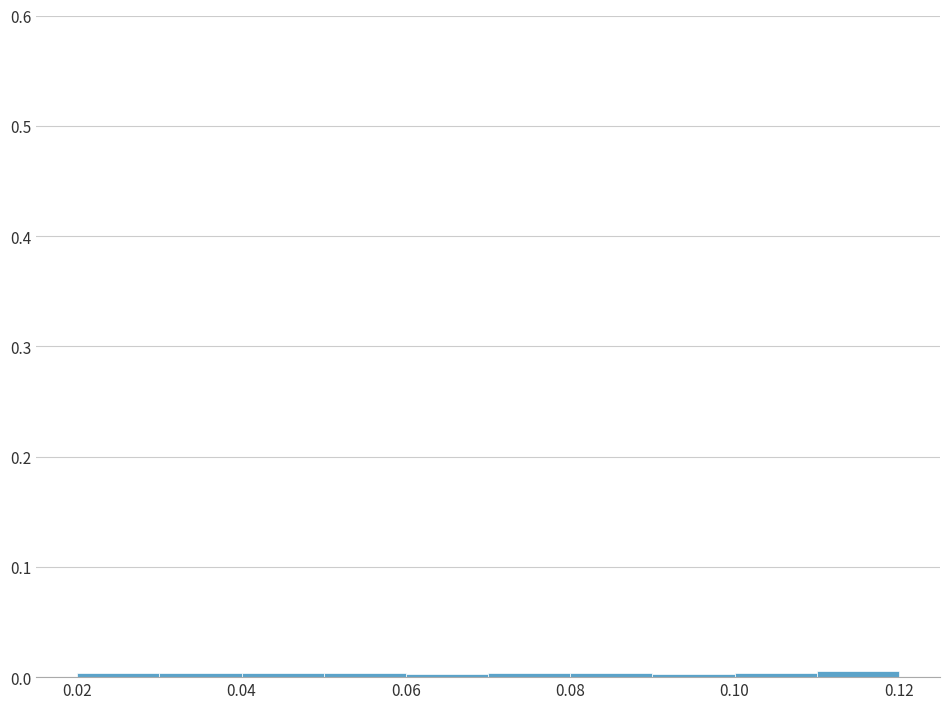

Reading left to right, transcribe this chart: for each bar, give the range it covers on the x-axis and its height. The values are not printed on the chart, so give them approximately, as read against the axis.

0.02 to 0.03: under 0.01
0.03 to 0.04: under 0.01
0.04 to 0.05: under 0.01
0.05 to 0.06: under 0.01
0.06 to 0.07: under 0.01
0.07 to 0.08: under 0.01
0.08 to 0.09: under 0.01
0.09 to 0.10: under 0.01
0.10 to 0.11: under 0.01
0.11 to 0.12: under 0.01